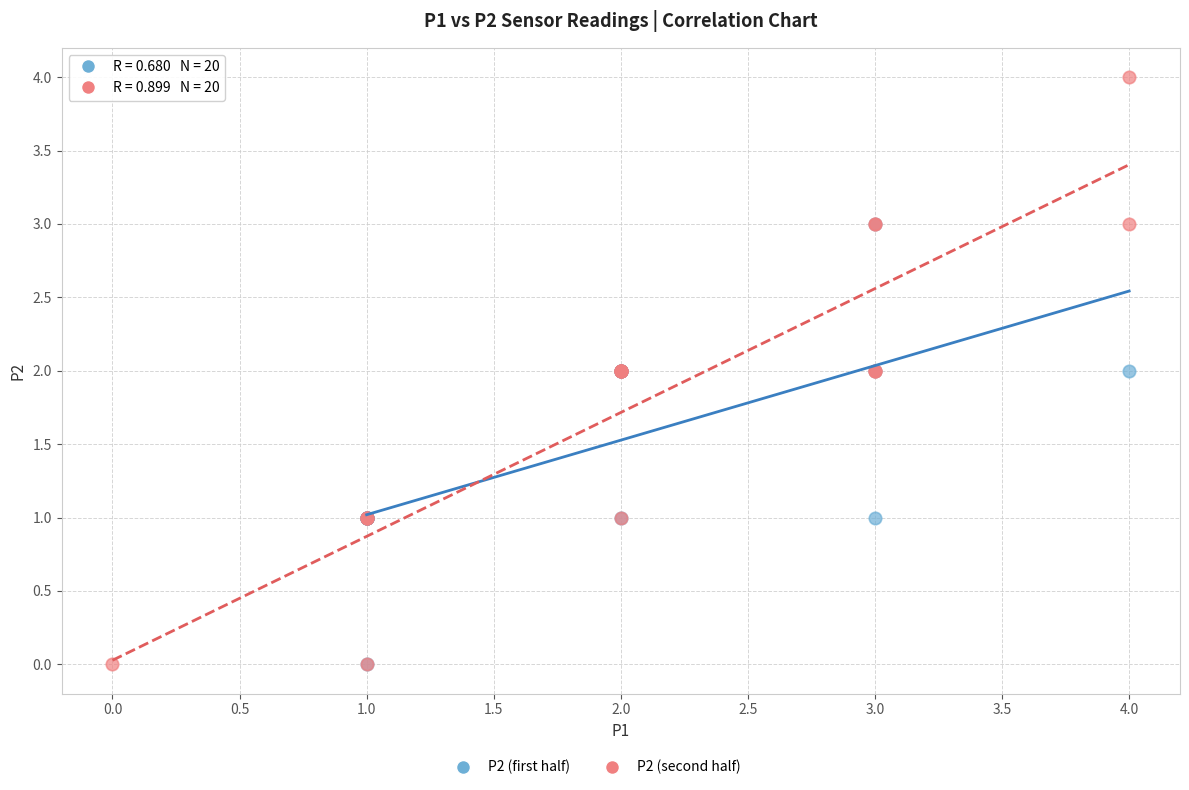

Which series has the largest Y range (max minus min)?

P2 (second half)